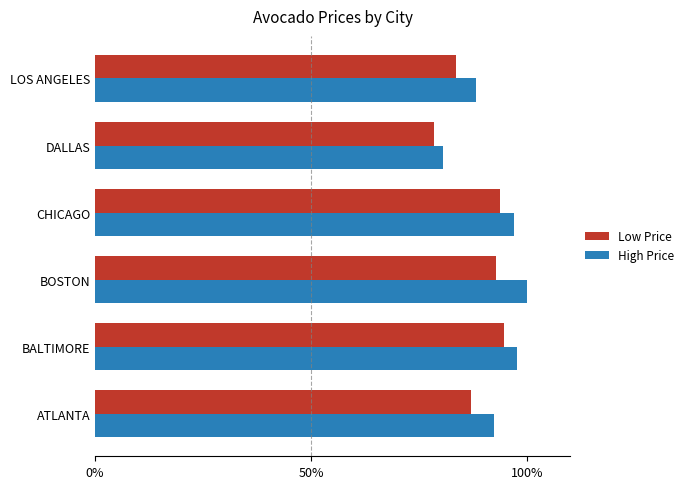

The High Price series shows 97.6 at BALTIMORE. True or false?

True